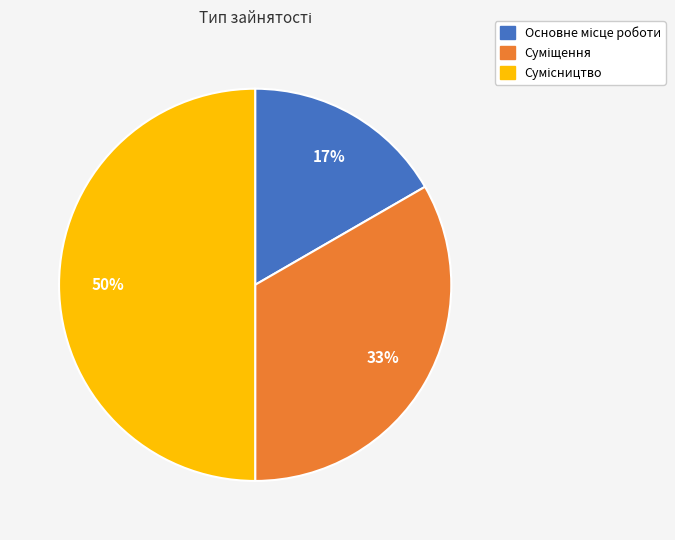

To the nearest percent, what is the difference between the largest and smallest slice percentages?

33%